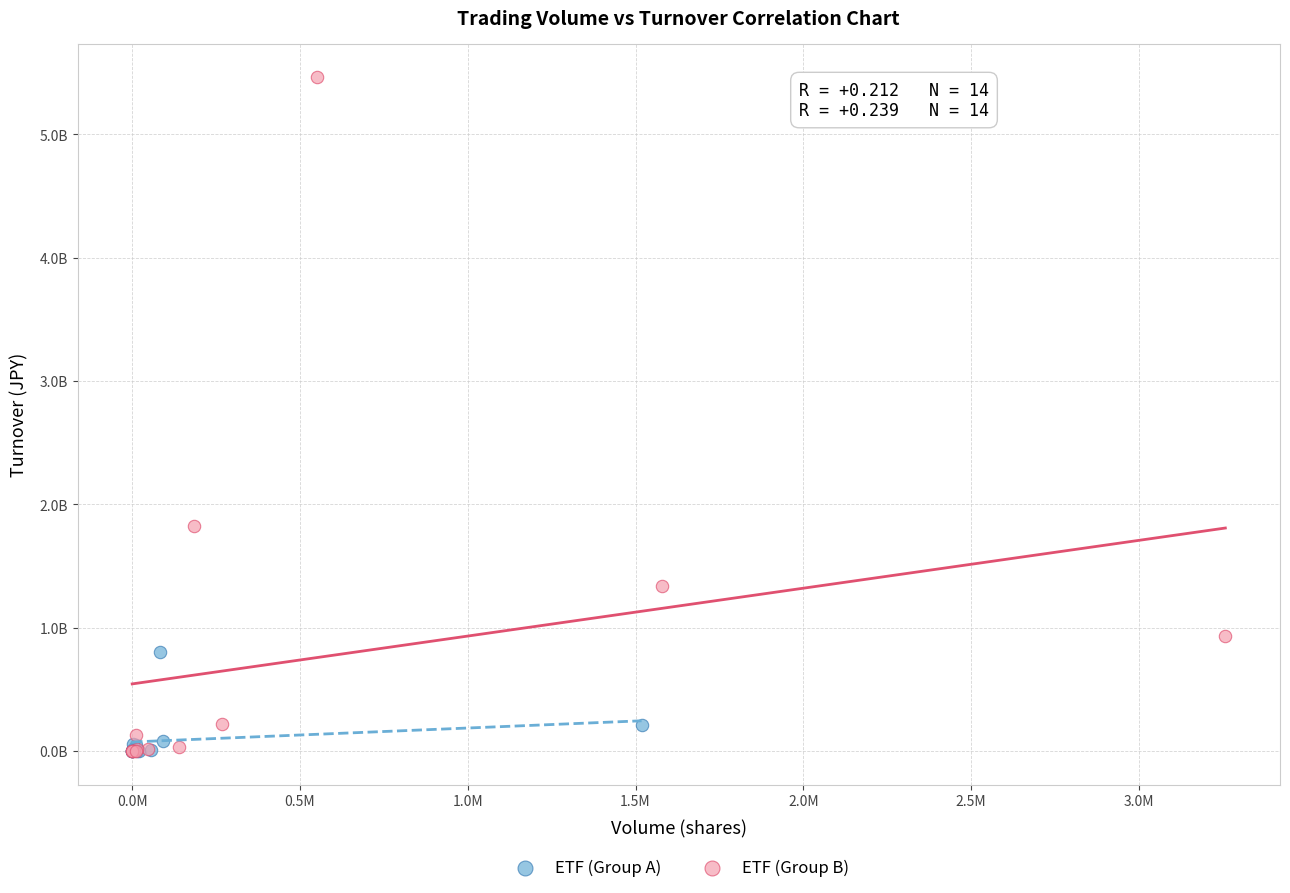

Which series has the largest Y range (max minus min)?

ETF (Group B)